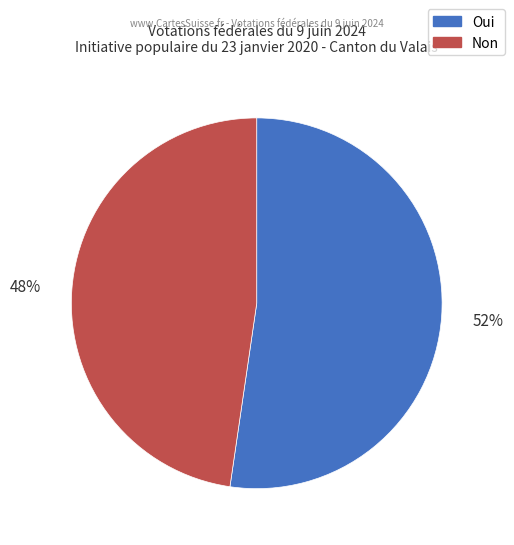

Which slice is the smallest?

Non